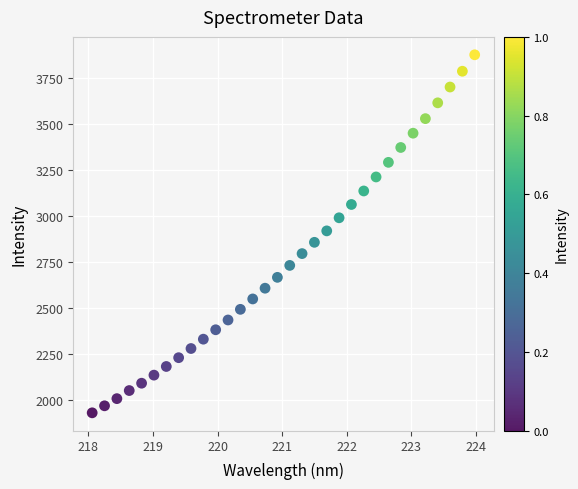

What is the range of X values (max minus min)?

5.9